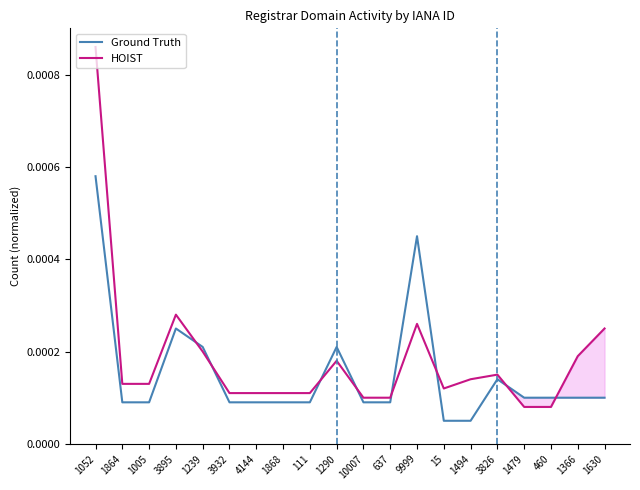

True or false: HOIST has a value of 0.0 at 1494.

True